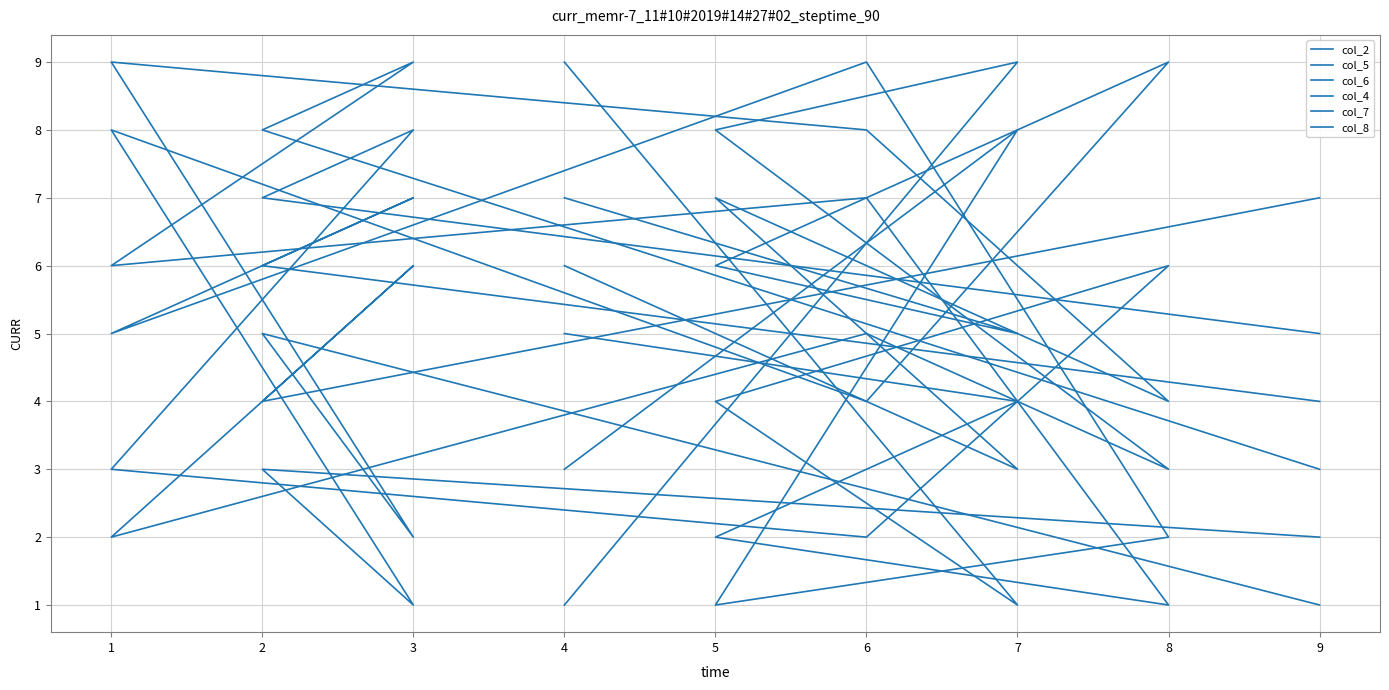

How many times do col_8 and col_6 cross each other?

4